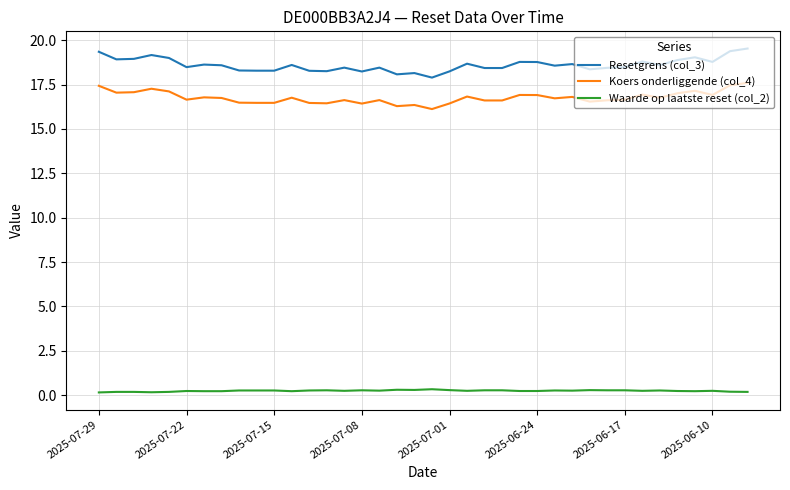

True or false: Waarde op laatste reset (col_2) and Koers onderliggende (col_4) cross at least once.

False